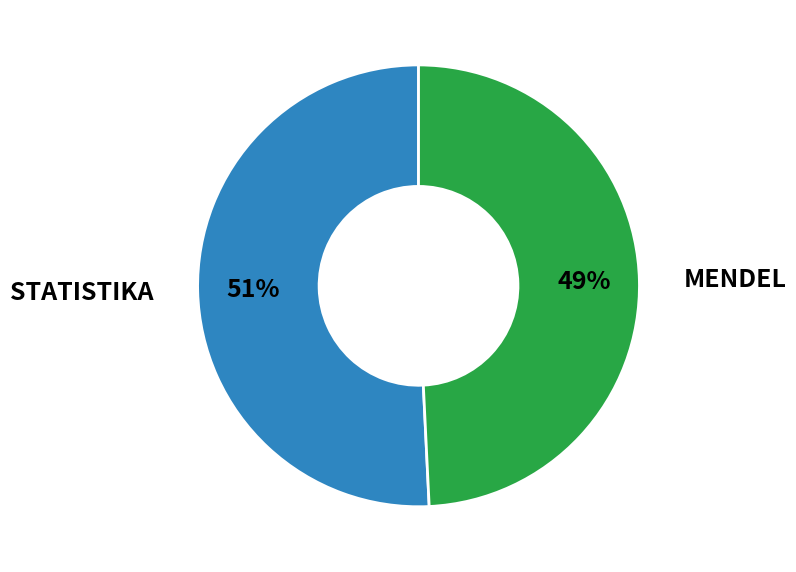

To the nearest percent, what is the difference between the largest and smallest slice percentages?

2%